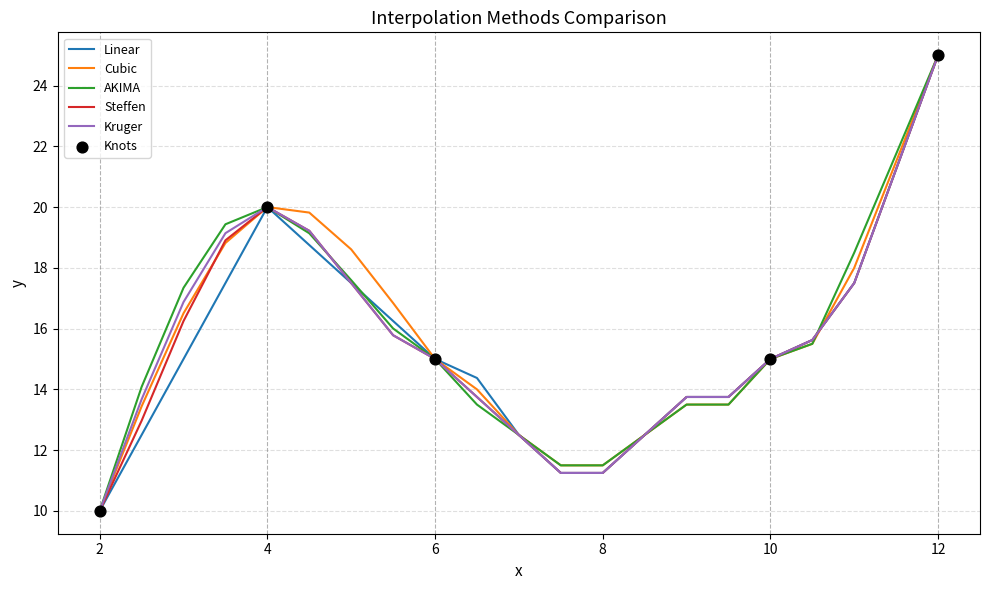

At how many categories does at least one series exceed 11?

19